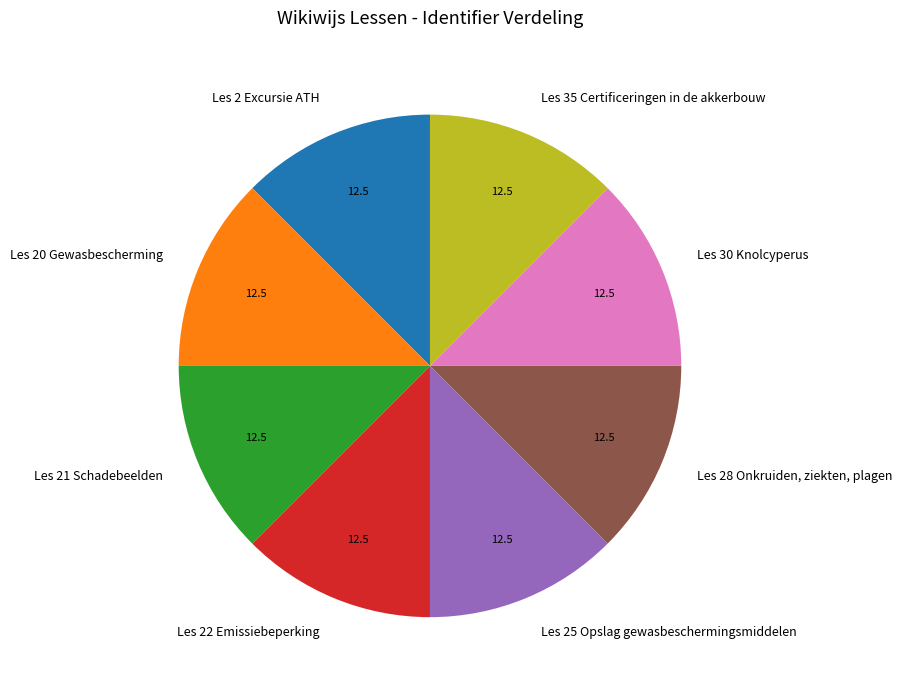

Do Les 30 Knolcyperus and Les 35 Certificeringen in de akkerbouw together represent more than half of the pie?

No